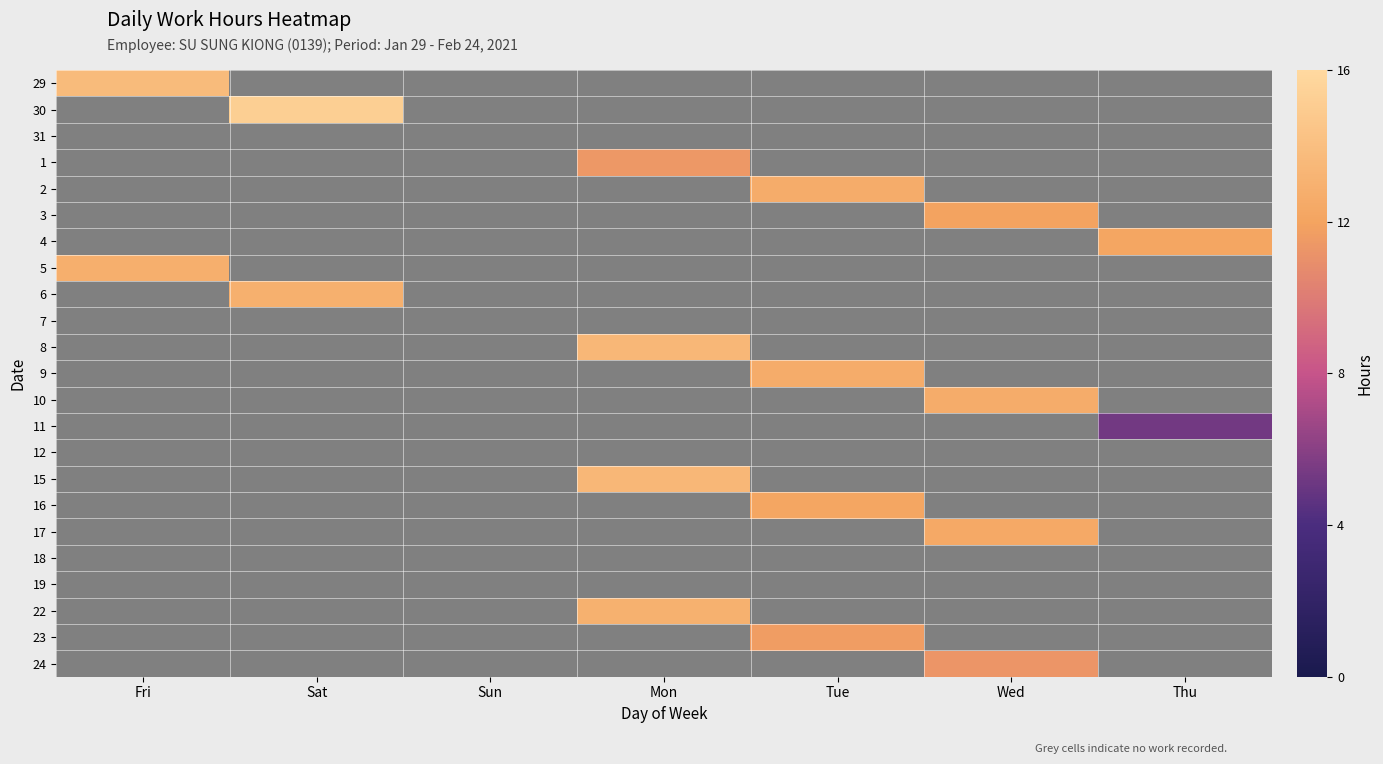

Reading left to right, transcribe all the data shown in this chart.

29: Fri=13.7	Sat=0.0	Sun=0.0	Mon=0.0	Tue=0.0	Wed=0.0	Thu=0.0
30: Fri=0.0	Sat=15.2	Sun=0.0	Mon=0.0	Tue=0.0	Wed=0.0	Thu=0.0
31: Fri=0.0	Sat=0.0	Sun=0.0	Mon=0.0	Tue=0.0	Wed=0.0	Thu=0.0
1: Fri=0.0	Sat=0.0	Sun=0.0	Mon=11.4	Tue=0.0	Wed=0.0	Thu=0.0
2: Fri=0.0	Sat=0.0	Sun=0.0	Mon=0.0	Tue=12.7	Wed=0.0	Thu=0.0
3: Fri=0.0	Sat=0.0	Sun=0.0	Mon=0.0	Tue=0.0	Wed=12.0	Thu=0.0
4: Fri=0.0	Sat=0.0	Sun=0.0	Mon=0.0	Tue=0.0	Wed=0.0	Thu=12.1
5: Fri=12.9	Sat=0.0	Sun=0.0	Mon=0.0	Tue=0.0	Wed=0.0	Thu=0.0
6: Fri=0.0	Sat=12.9	Sun=0.0	Mon=0.0	Tue=0.0	Wed=0.0	Thu=0.0
7: Fri=0.0	Sat=0.0	Sun=0.0	Mon=0.0	Tue=0.0	Wed=0.0	Thu=0.0
8: Fri=0.0	Sat=0.0	Sun=0.0	Mon=13.4	Tue=0.0	Wed=0.0	Thu=0.0
9: Fri=0.0	Sat=0.0	Sun=0.0	Mon=0.0	Tue=12.7	Wed=0.0	Thu=0.0
10: Fri=0.0	Sat=0.0	Sun=0.0	Mon=0.0	Tue=0.0	Wed=12.7	Thu=0.0
11: Fri=0.0	Sat=0.0	Sun=0.0	Mon=0.0	Tue=0.0	Wed=0.0	Thu=5.3
12: Fri=0.0	Sat=0.0	Sun=0.0	Mon=0.0	Tue=0.0	Wed=0.0	Thu=0.0
15: Fri=0.0	Sat=0.0	Sun=0.0	Mon=13.4	Tue=0.0	Wed=0.0	Thu=0.0
16: Fri=0.0	Sat=0.0	Sun=0.0	Mon=0.0	Tue=12.2	Wed=0.0	Thu=0.0
17: Fri=0.0	Sat=0.0	Sun=0.0	Mon=0.0	Tue=0.0	Wed=12.4	Thu=0.0
18: Fri=0.0	Sat=0.0	Sun=0.0	Mon=0.0	Tue=0.0	Wed=0.0	Thu=0.0
19: Fri=0.0	Sat=0.0	Sun=0.0	Mon=0.0	Tue=0.0	Wed=0.0	Thu=0.0
22: Fri=0.0	Sat=0.0	Sun=0.0	Mon=13.0	Tue=0.0	Wed=0.0	Thu=0.0
23: Fri=0.0	Sat=0.0	Sun=0.0	Mon=0.0	Tue=11.7	Wed=0.0	Thu=0.0
24: Fri=0.0	Sat=0.0	Sun=0.0	Mon=0.0	Tue=0.0	Wed=11.3	Thu=0.0